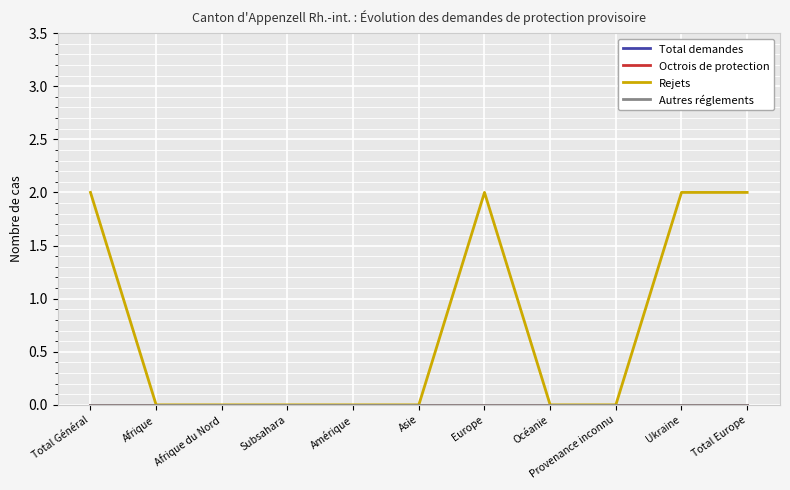

True or false: Autres réglements has more than 1 interior local peaks.

False